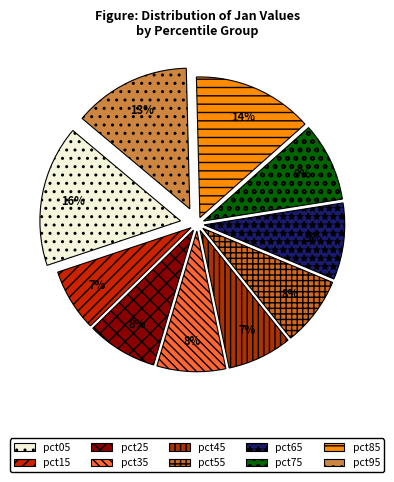

What is the smallest slice in the pie chart?

pct15